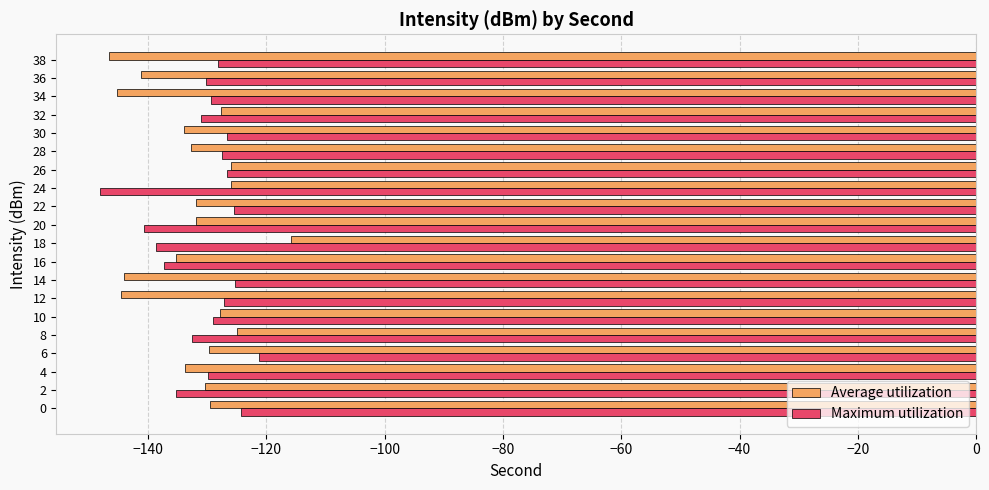

How many distinct data groups are displayed?

2